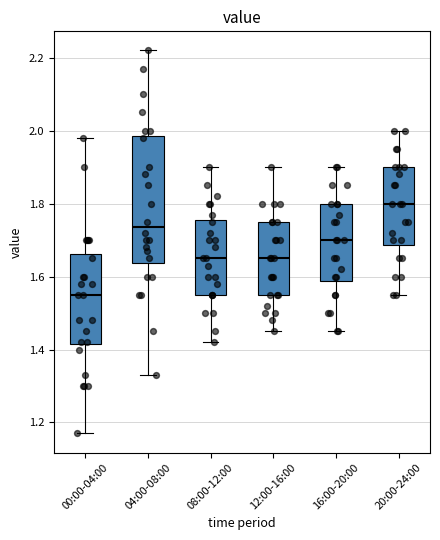

Which box's median line is the highest?

20:00-24:00